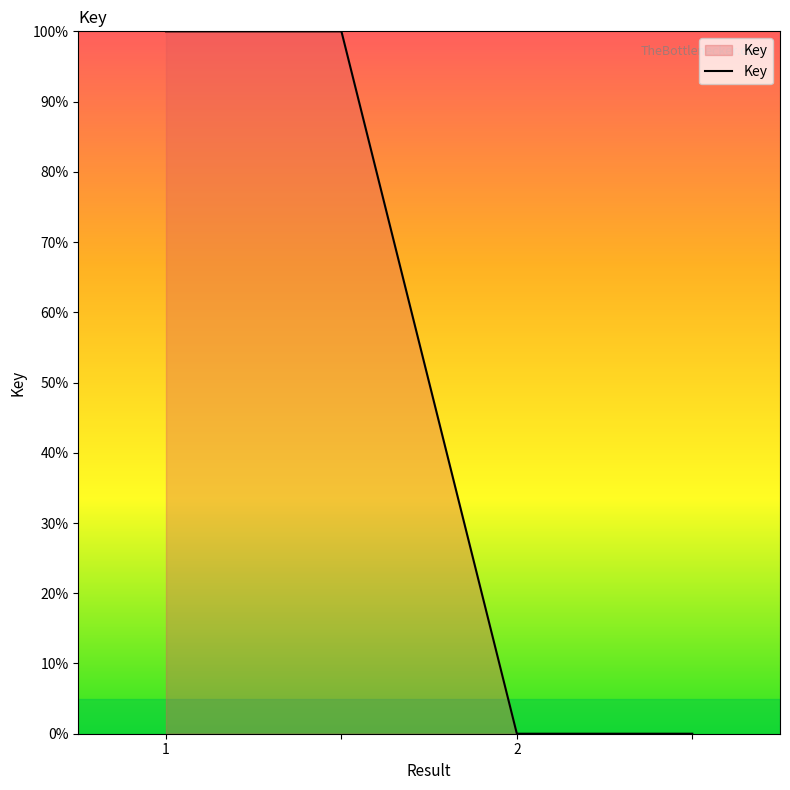

True or false: there are more than 1 points higher than both neighbors.

False